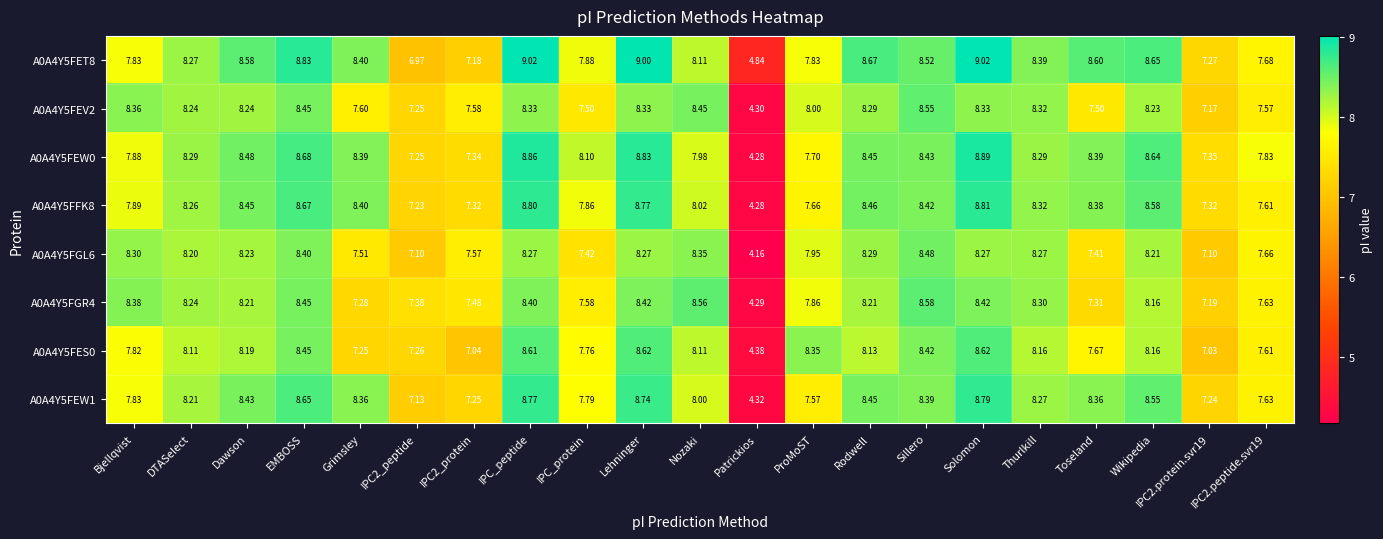

At which category is the sum across all series the highest?

Solomon